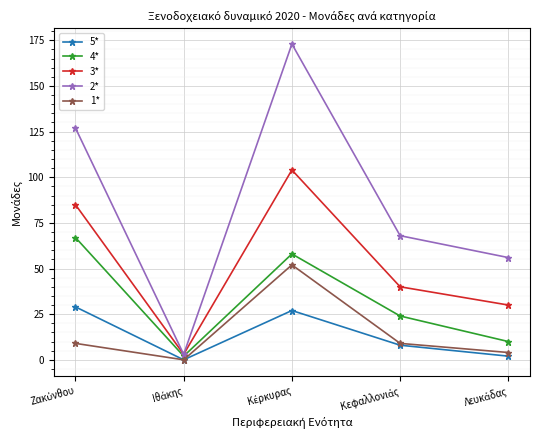

True or false: 4* has more than 0 points higher than both neighbors.

True